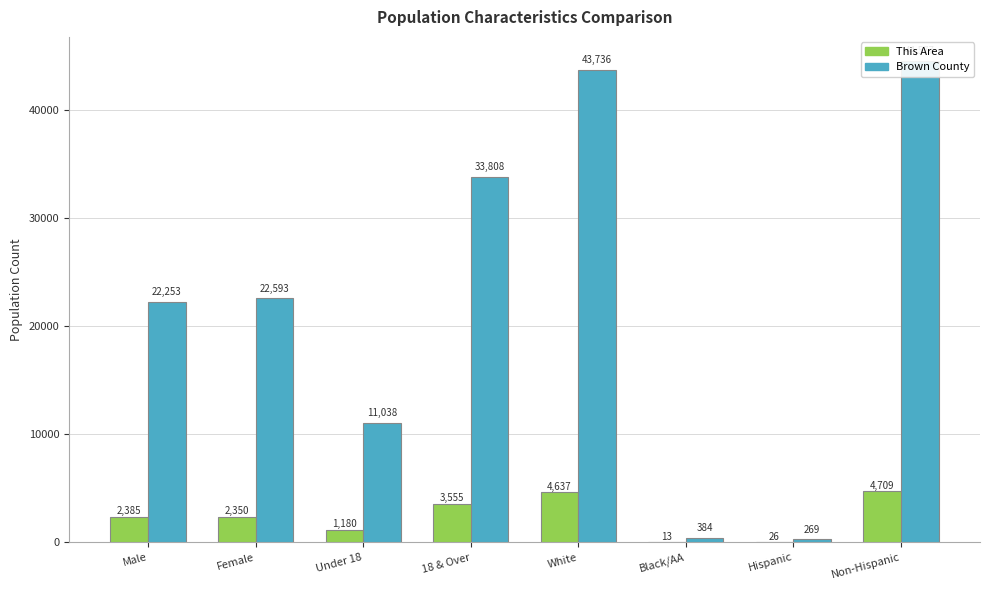

How many values in the Brown County series are below 22593?

4